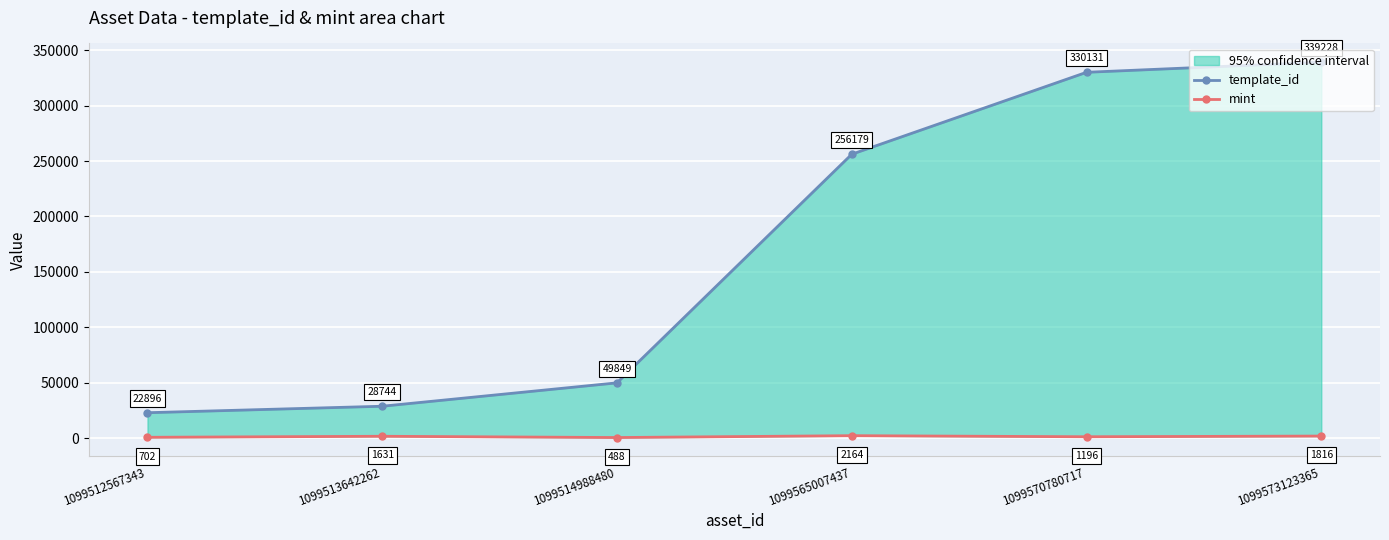

Which series changed the most between 1099570780717 and 1099573123365?

template_id